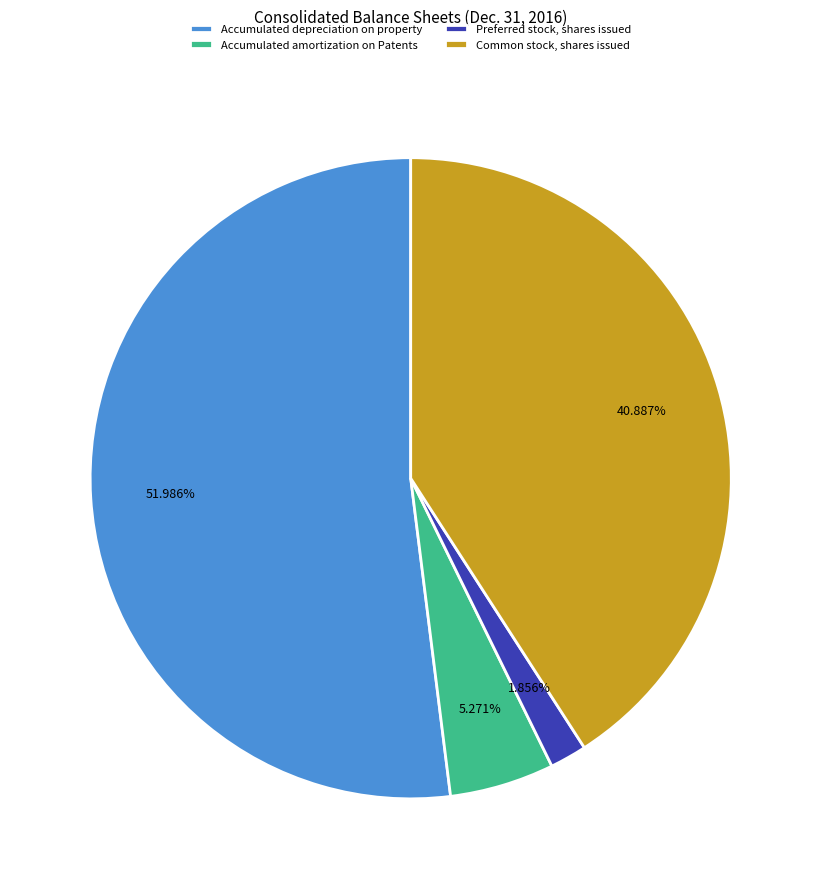

Is it true that Accumulated amortization on Patents is 14% of the pie?

False